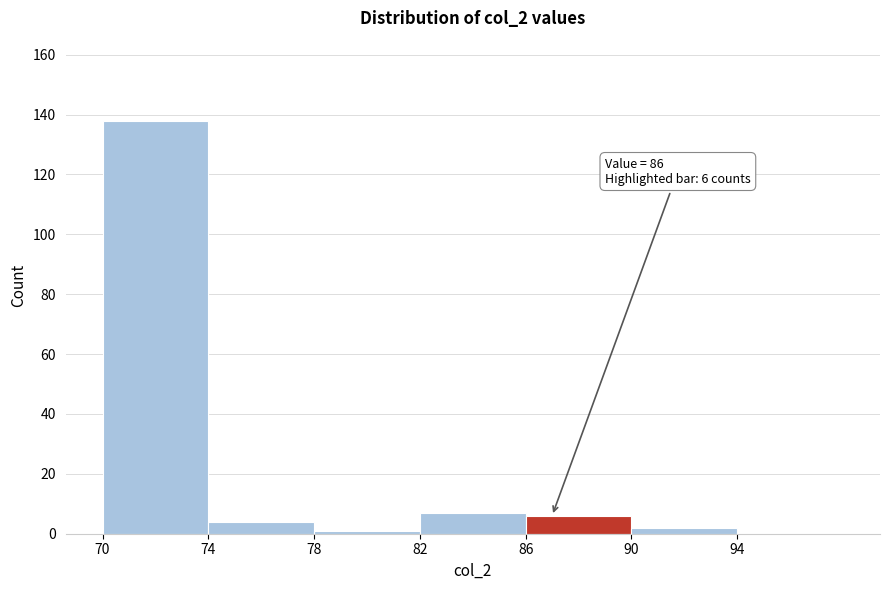

Which range on the x-axis has the tallest bar?

70 to 74